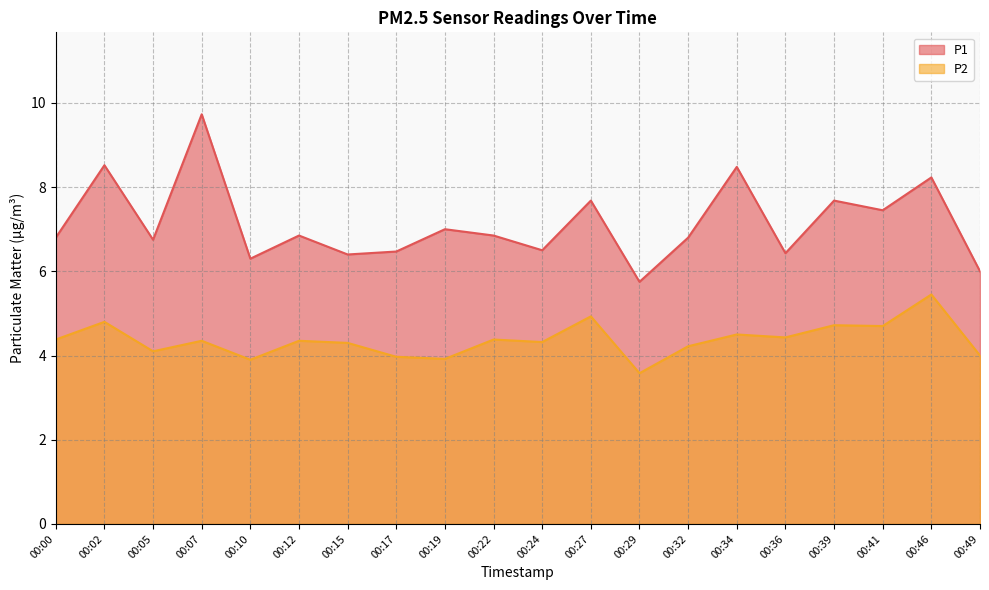

Which category has the highest value across all series?

00:07